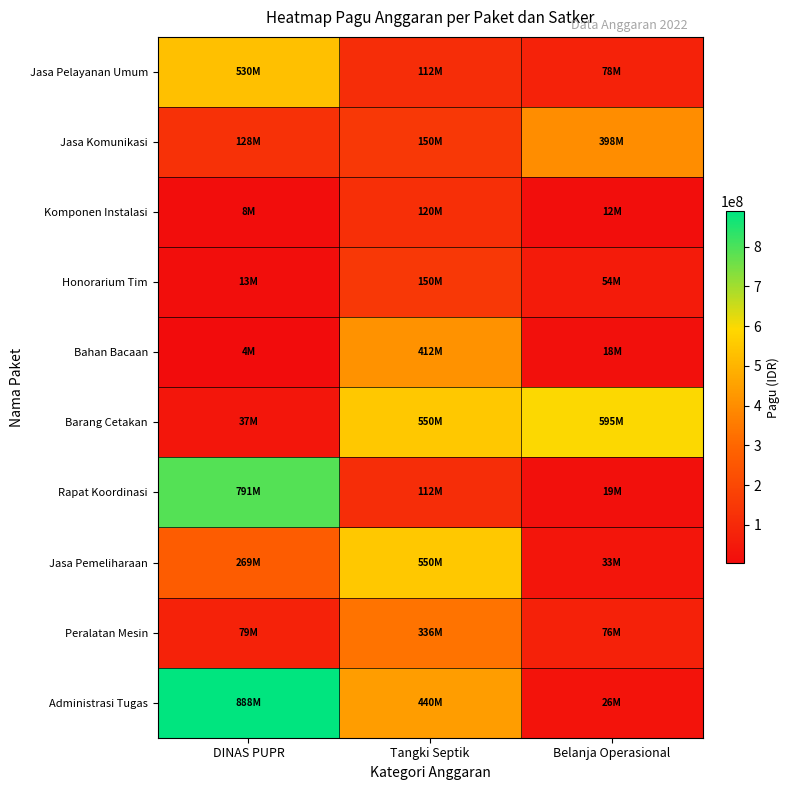

Reading left to right, transcribe all the data shown in this chart.

Jasa Pelayanan Umum: DINAS PUPR=529578100	Tangki Septik=112500000	Belanja Operasional=78000000
Jasa Komunikasi: DINAS PUPR=128300000	Tangki Septik=150000000	Belanja Operasional=397777000
Komponen Instalasi: DINAS PUPR=8214400	Tangki Septik=120000000	Belanja Operasional=12000000
Honorarium Tim: DINAS PUPR=12645000	Tangki Septik=150000000	Belanja Operasional=54000000
Bahan Bacaan: DINAS PUPR=3960000	Tangki Septik=412500000	Belanja Operasional=18000000
Barang Cetakan: DINAS PUPR=37360000	Tangki Septik=550000000	Belanja Operasional=594900000
Rapat Koordinasi: DINAS PUPR=790763000	Tangki Septik=112500000	Belanja Operasional=18945000
Jasa Pemeliharaan: DINAS PUPR=269495000	Tangki Septik=550000000	Belanja Operasional=33100000
Peralatan Mesin: DINAS PUPR=79185000	Tangki Septik=335500000	Belanja Operasional=75960000
Administrasi Tugas: DINAS PUPR=888158200	Tangki Septik=440000000	Belanja Operasional=26250000